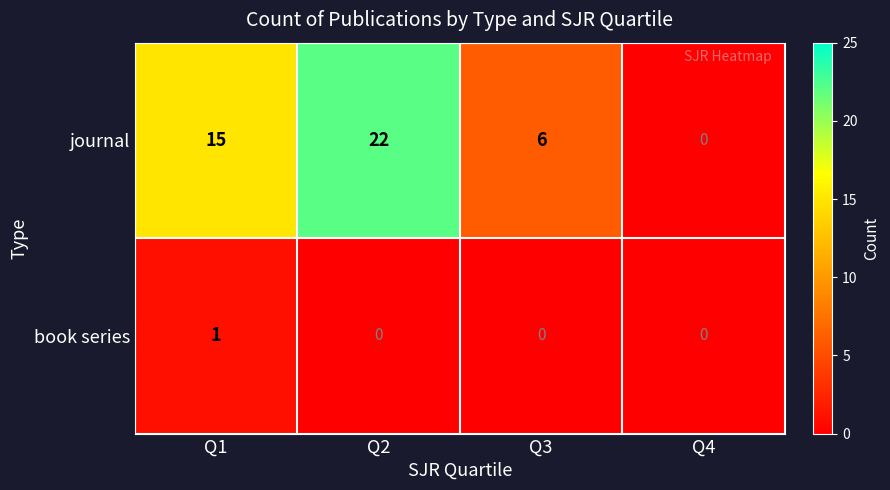

At Q2, list the series in order from largest to smallest.

journal, book series